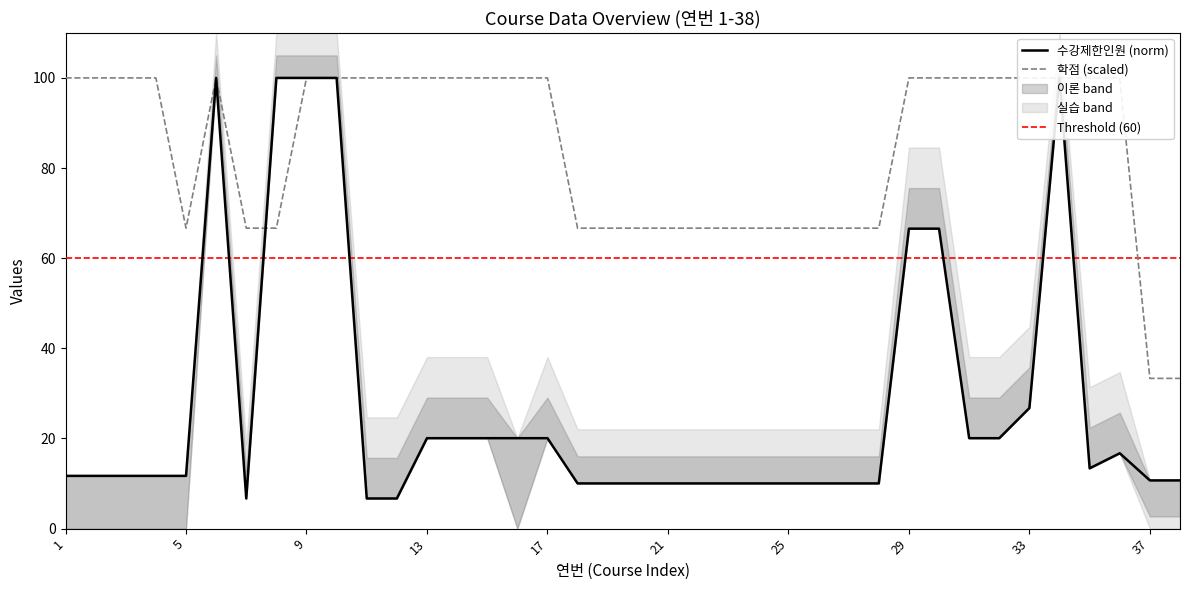

Which has a higher value, 23 or 3?

3